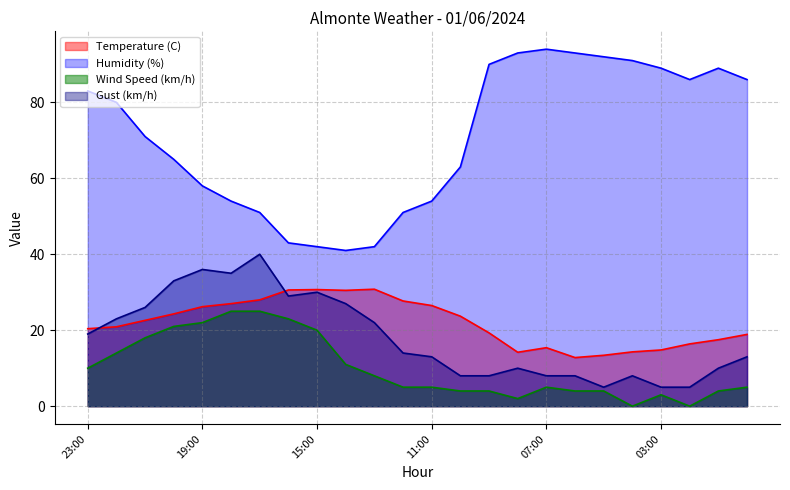

How many lines are shown in the chart?

4